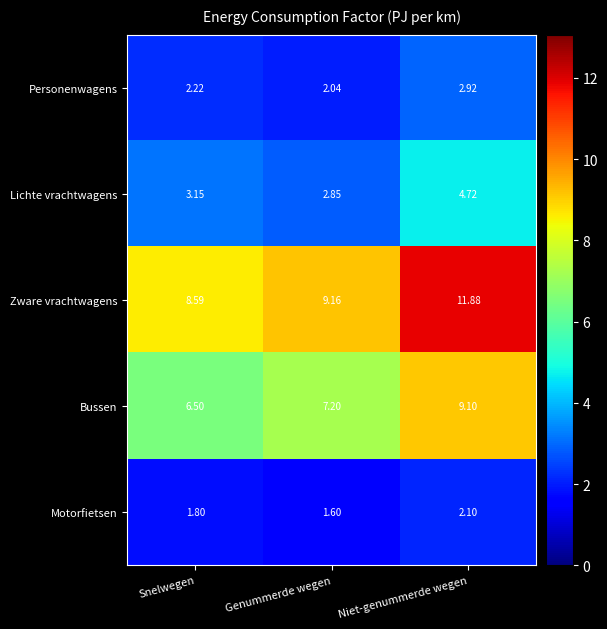

List the series in order of their peak value, highest first.

Zware vrachtwagens, Bussen, Lichte vrachtwagens, Personenwagens, Motorfietsen